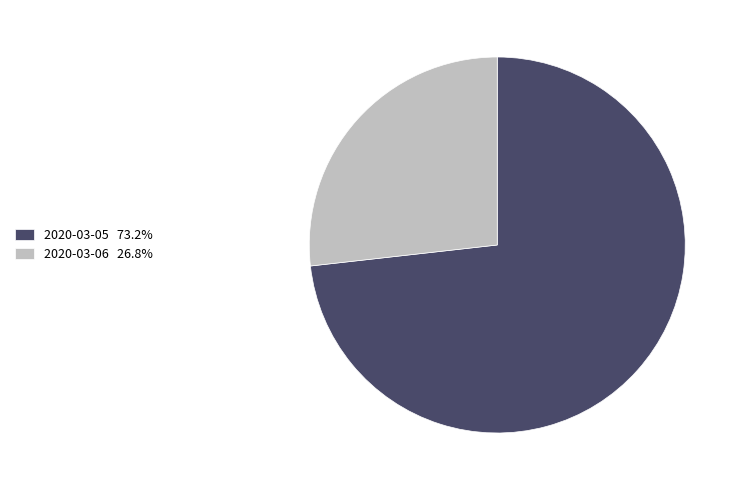

How many slices are in this pie chart?

2